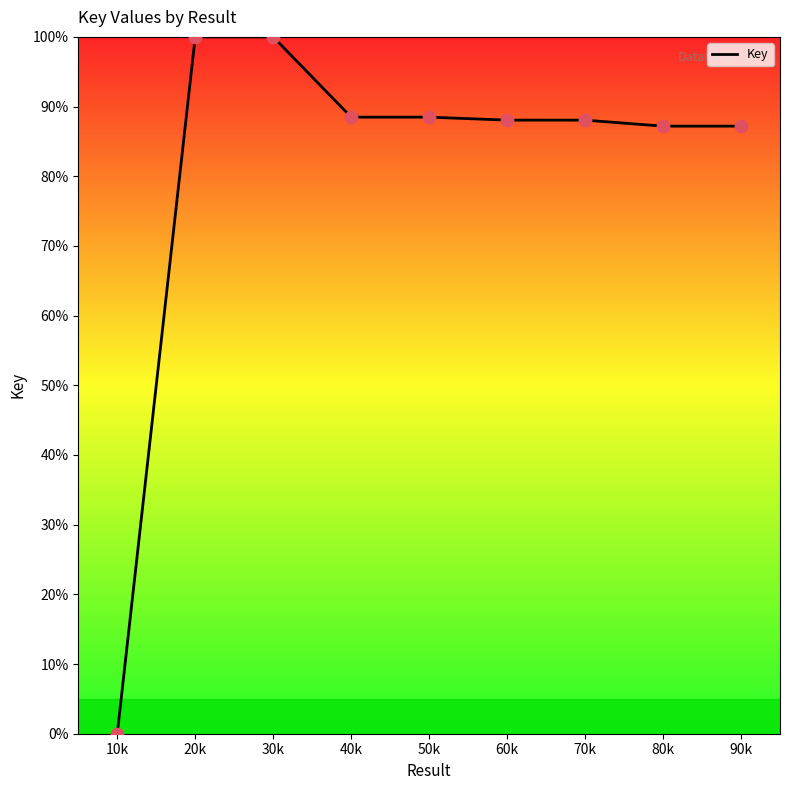

Which has a higher value, 70k or 10k?

70k